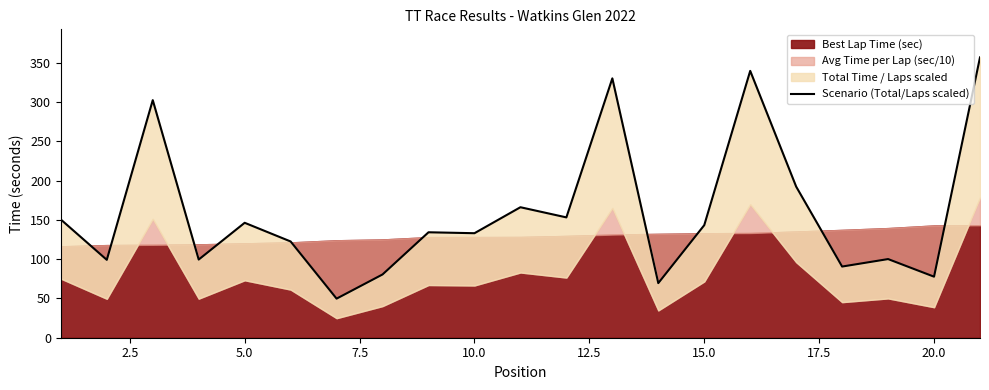

How many lines are shown in the chart?

1